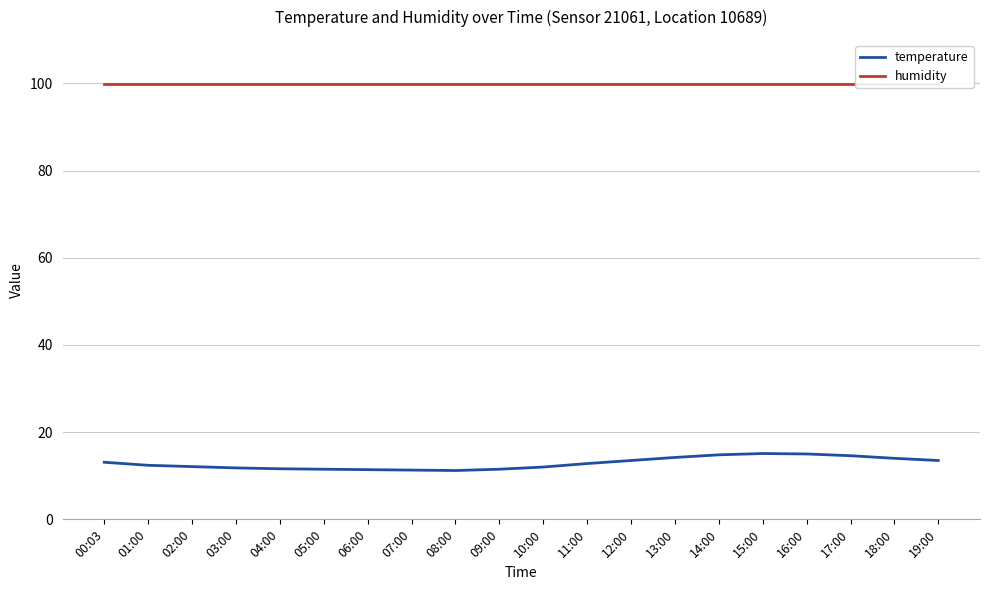

What is the label of the 14th point from the right?

06:00